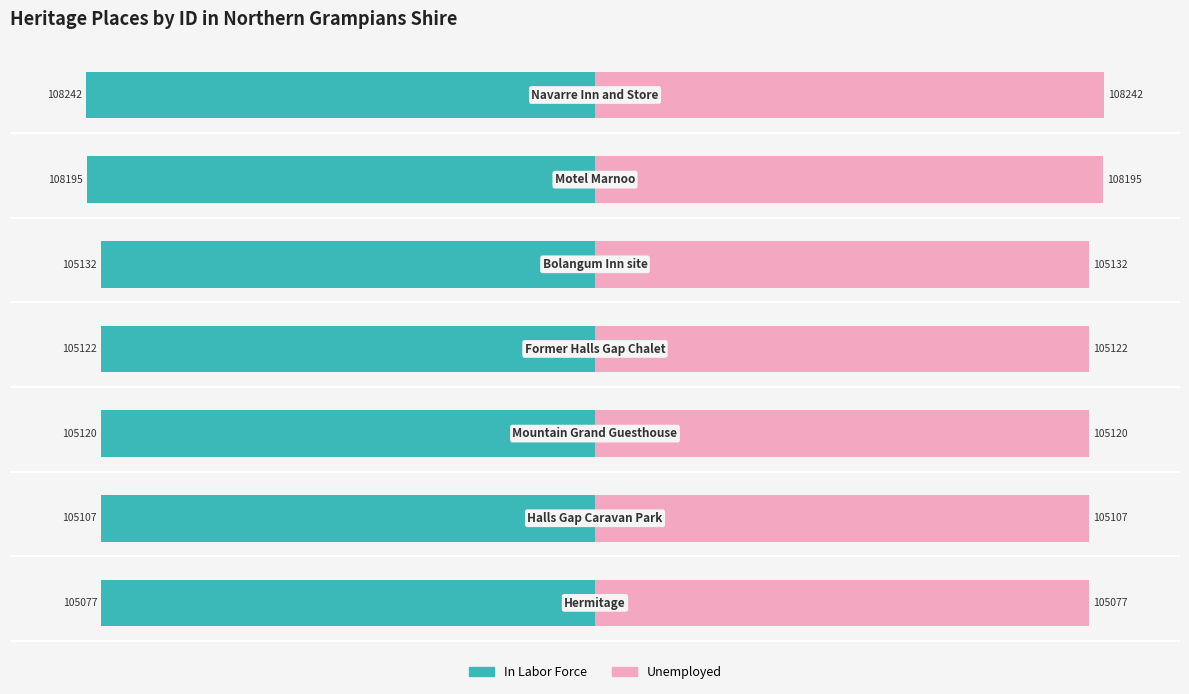

What is the sum of the In Labor Force values at 5 and 3?

-197.1